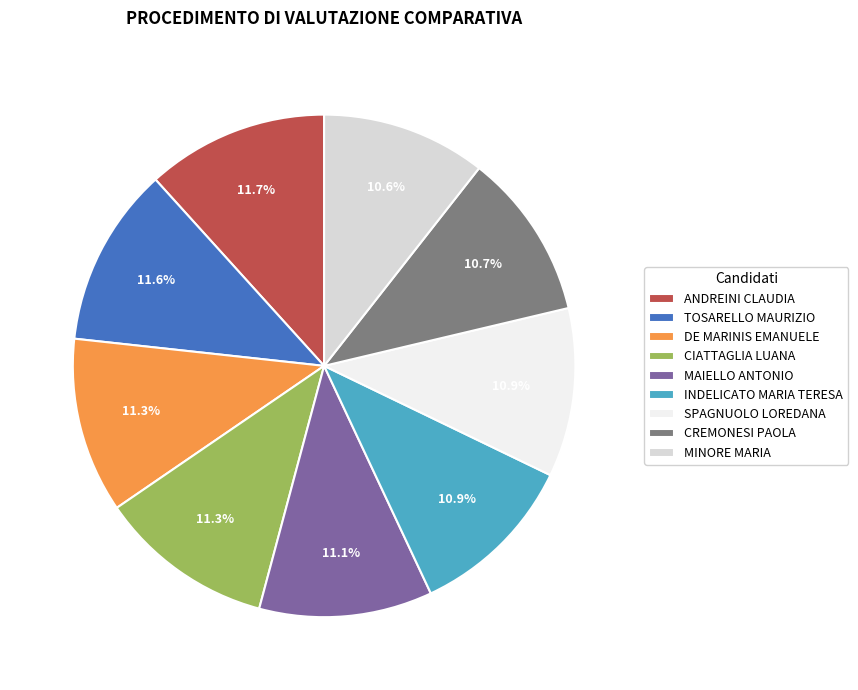

Approximately how many times larger is the value at MINORE MARIA compared to INDELICATO MARIA TERESA?

1.0